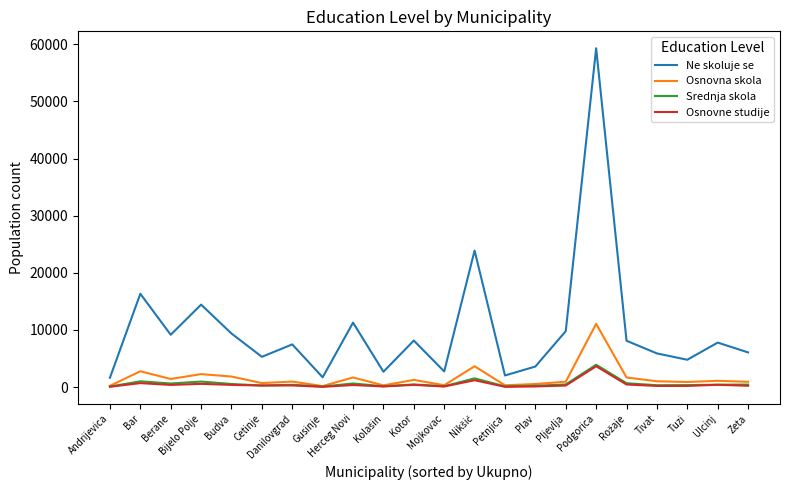

Which series has the widest spread of values?

Ne skoluje se